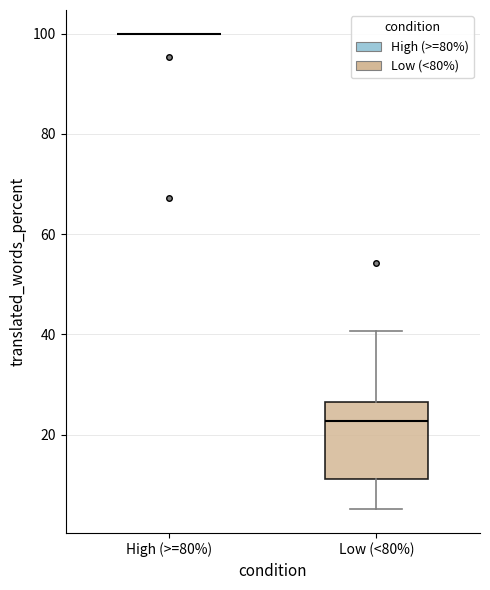

Reading left to right, read every box against the y-axis: the position of its median line, the range the box covers, and the ends of its whiskers. The values are not printed on the chart, so give them approximately, as read against the axis.

High (>=80%): box collapsed to a line at 100, whiskers 100 to 100
Low (<80%): median 22, box 12 to 26, whiskers 6 to 40